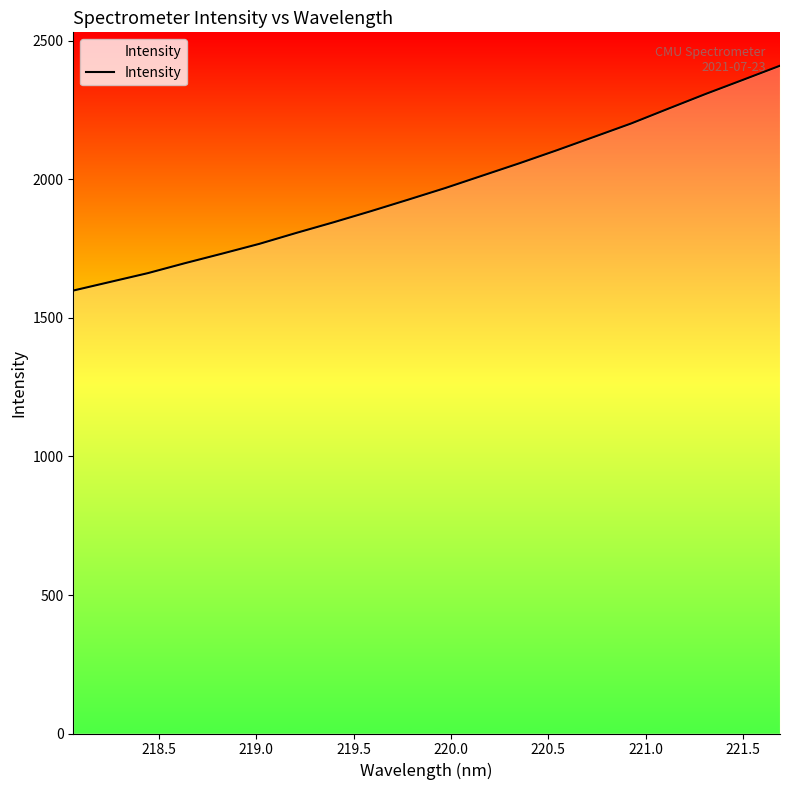

What is the minimum value shown in the chart?

1599.1